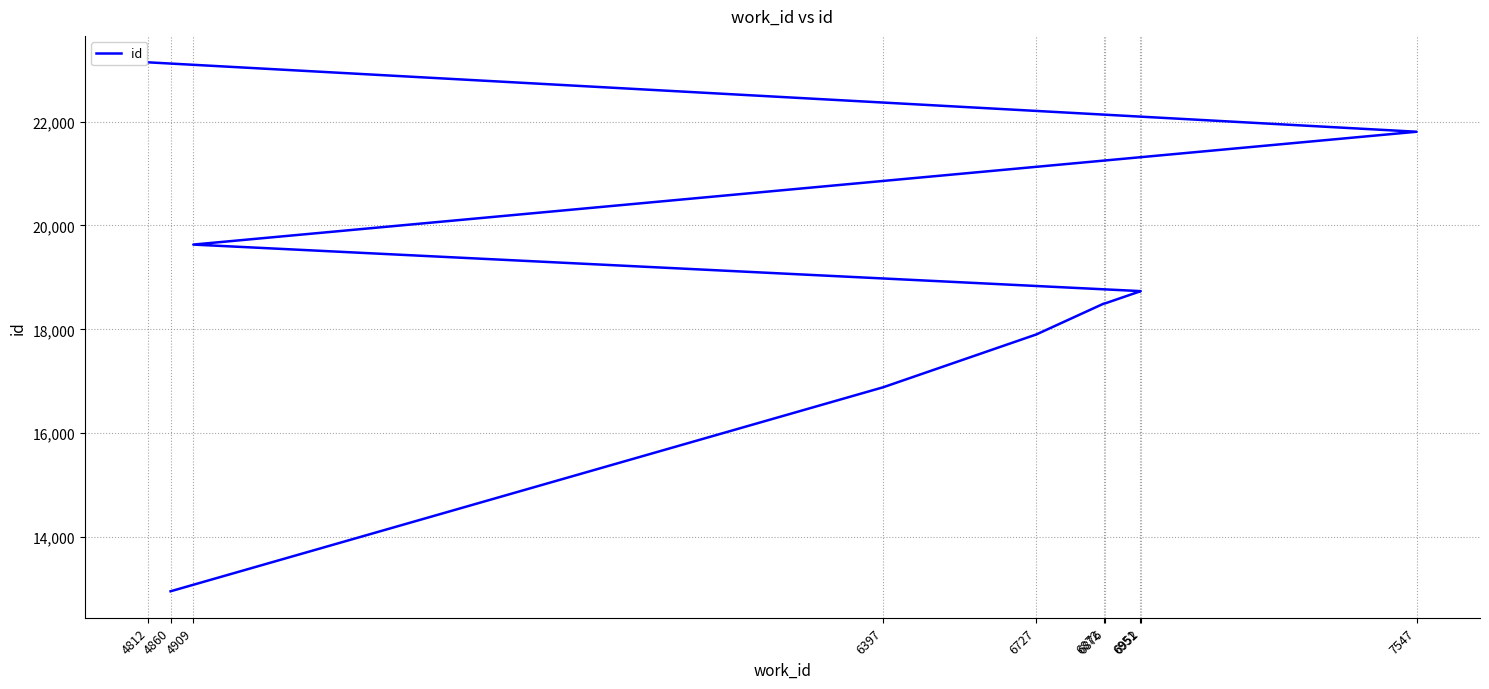

What is the difference between the values at 7547 and 6397?

4918